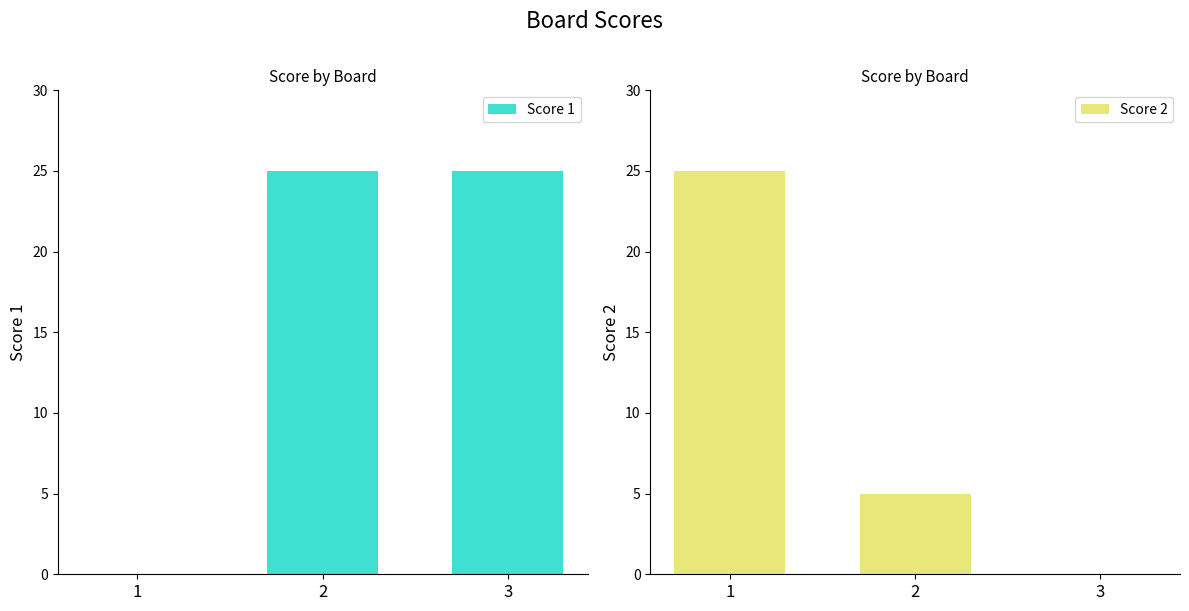

What is the highest value of the Score 1 series?

25